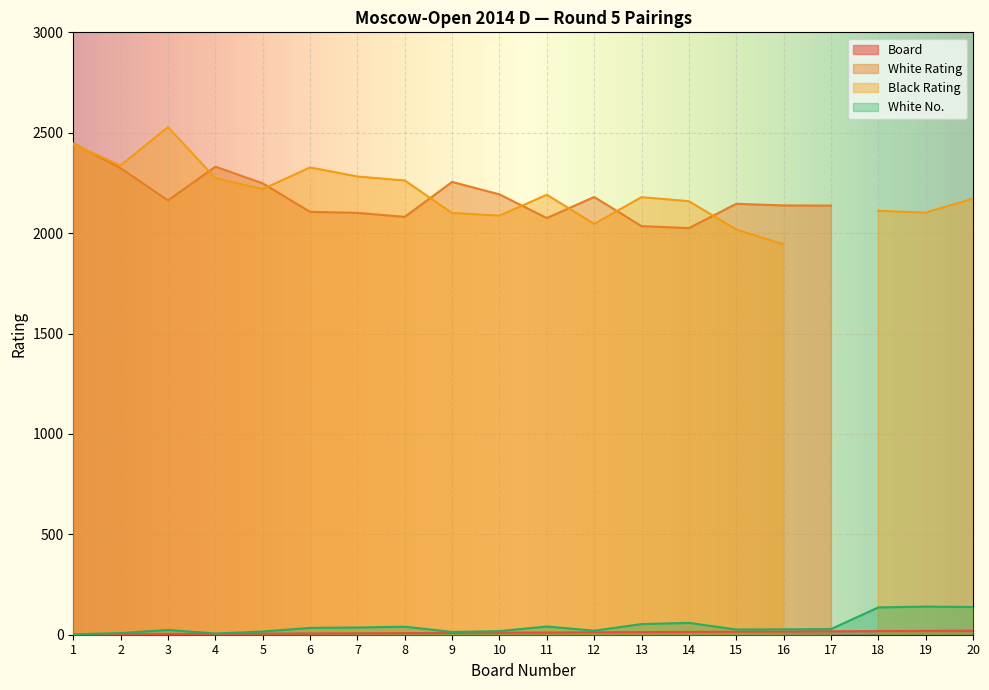

Does the chart display data point markers on the line(s)?

No